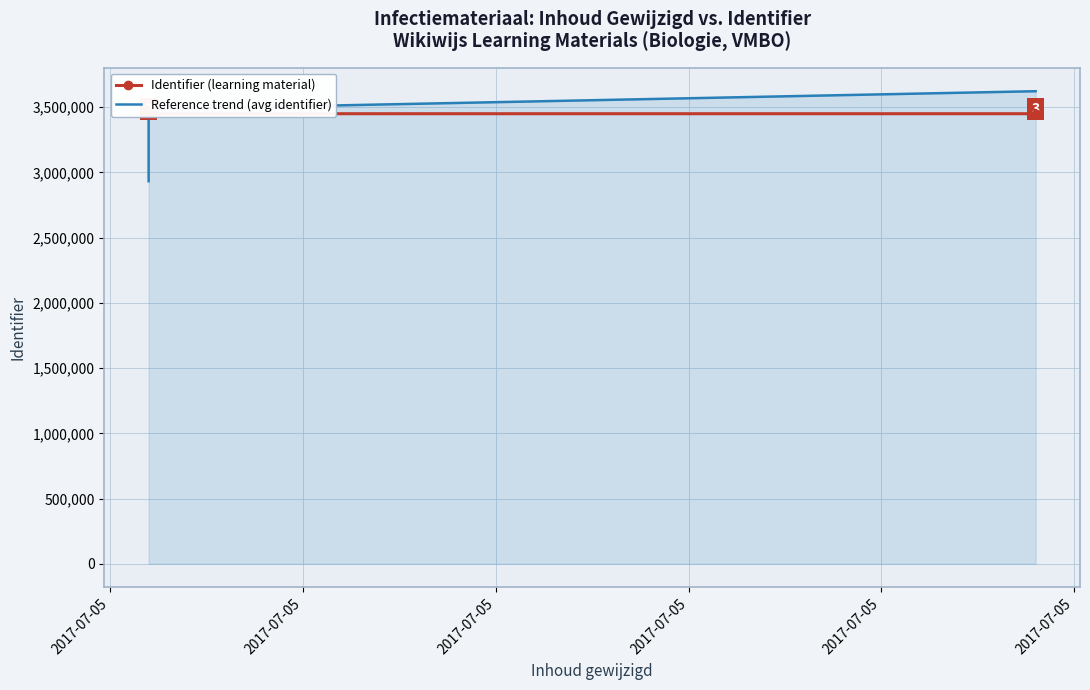

What are all the series names shown in the legend?

Identifier (learning material), Reference trend (avg identifier)